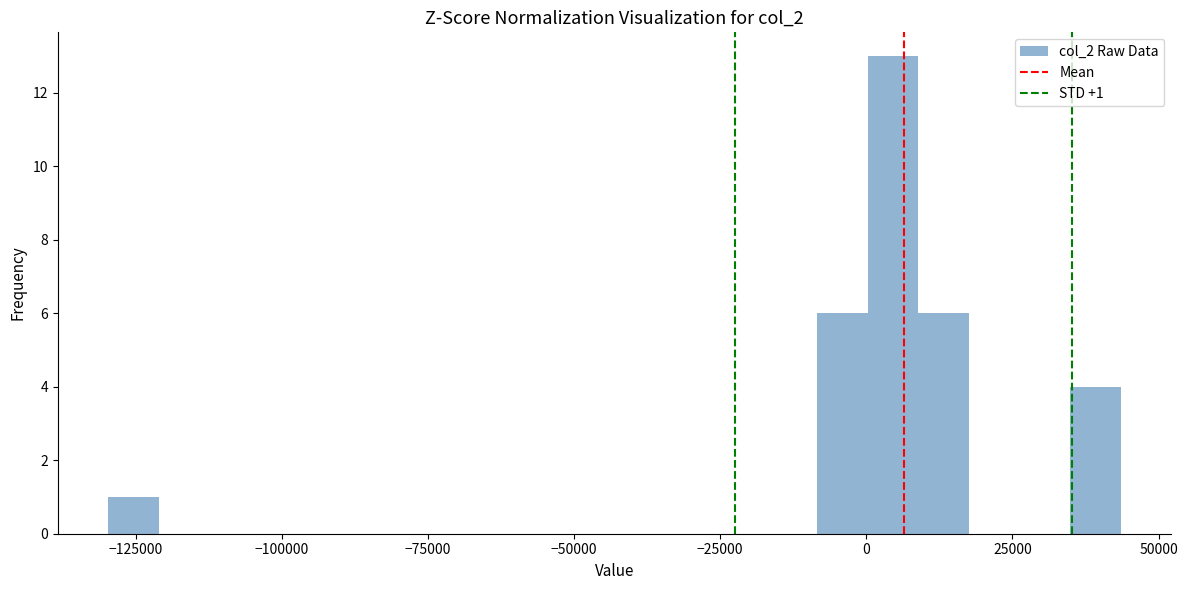

Around what value on the x-axis is the tallest bar? Give the approximate position of its centre, as read against the axis.

5000